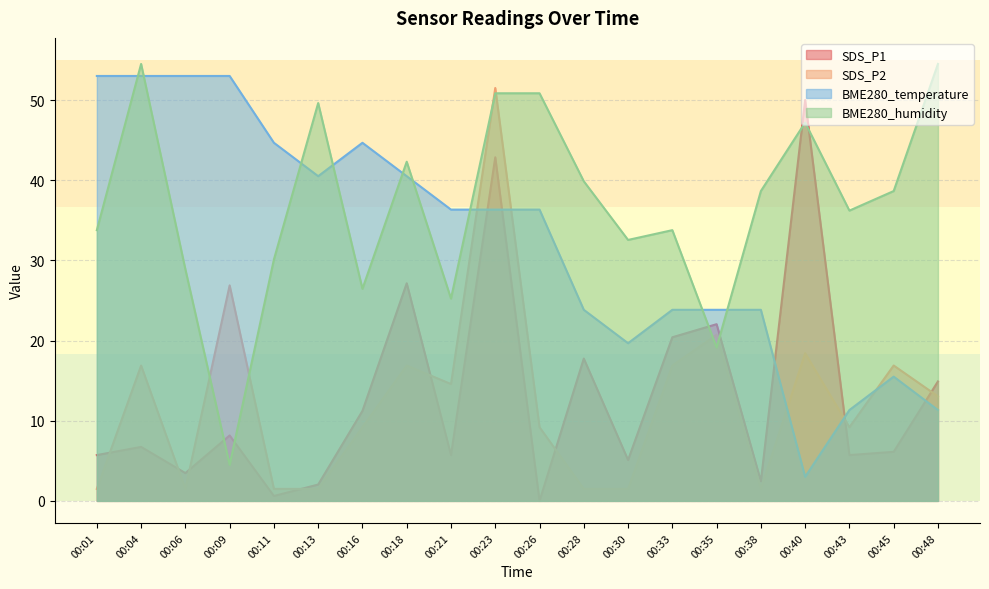

True or false: SDS_P2 and BME280_humidity intersect in this chart.

True